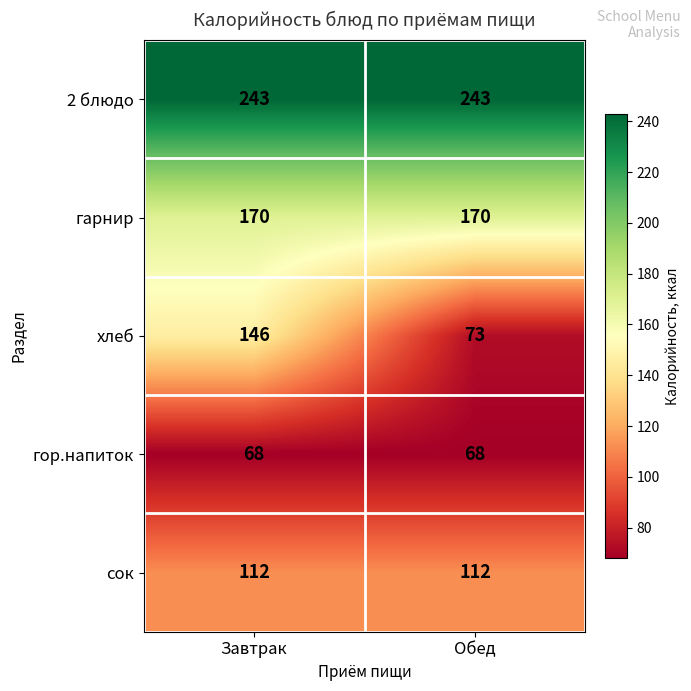

What is the smallest value displayed?

68